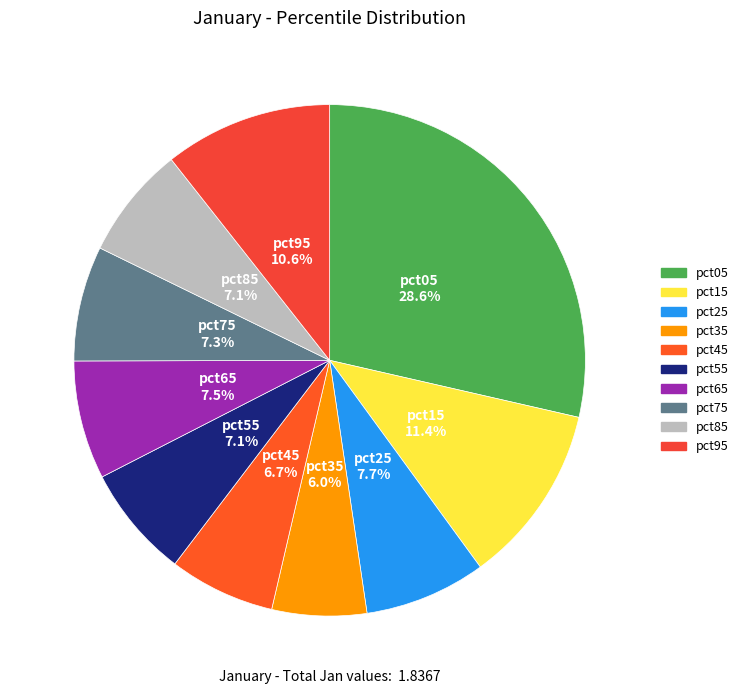

Is there a majority slice in this chart?

No